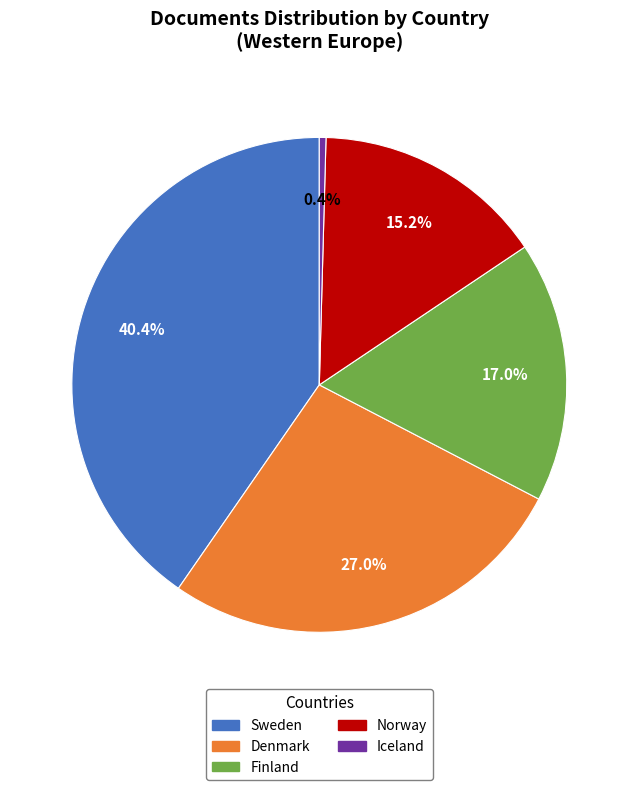

Rank the categories by value from highest to lowest.

Sweden, Denmark, Finland, Norway, Iceland